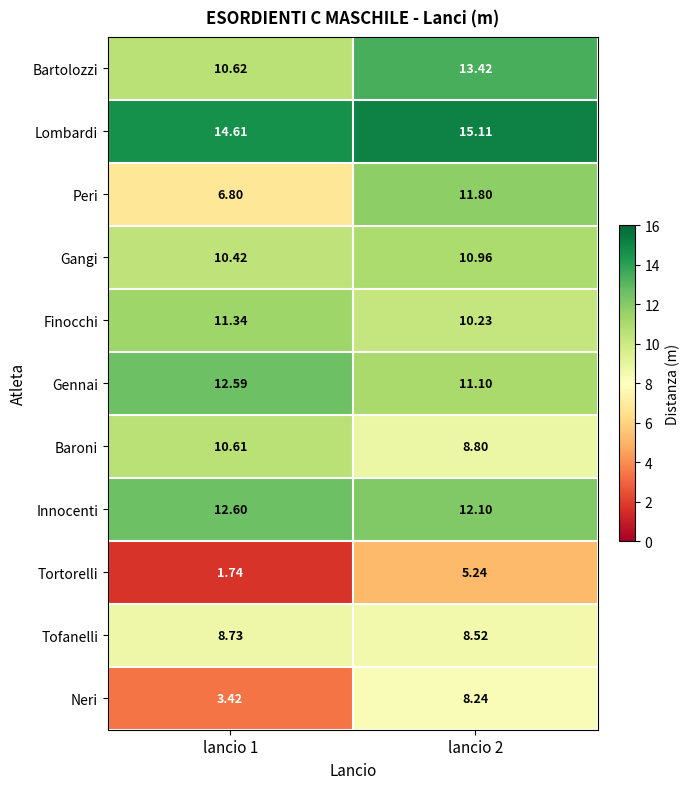

Which series changed the most between lancio 1 and lancio 2?

Peri